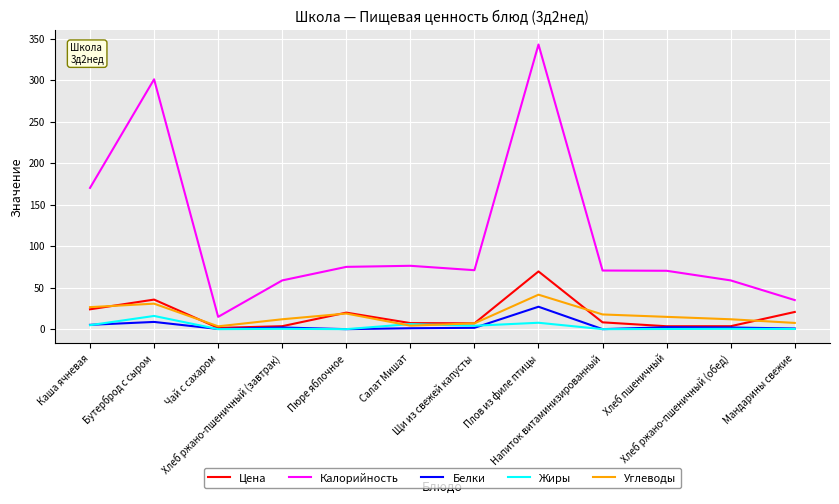

What position from the right is Чай с сахаром?

10